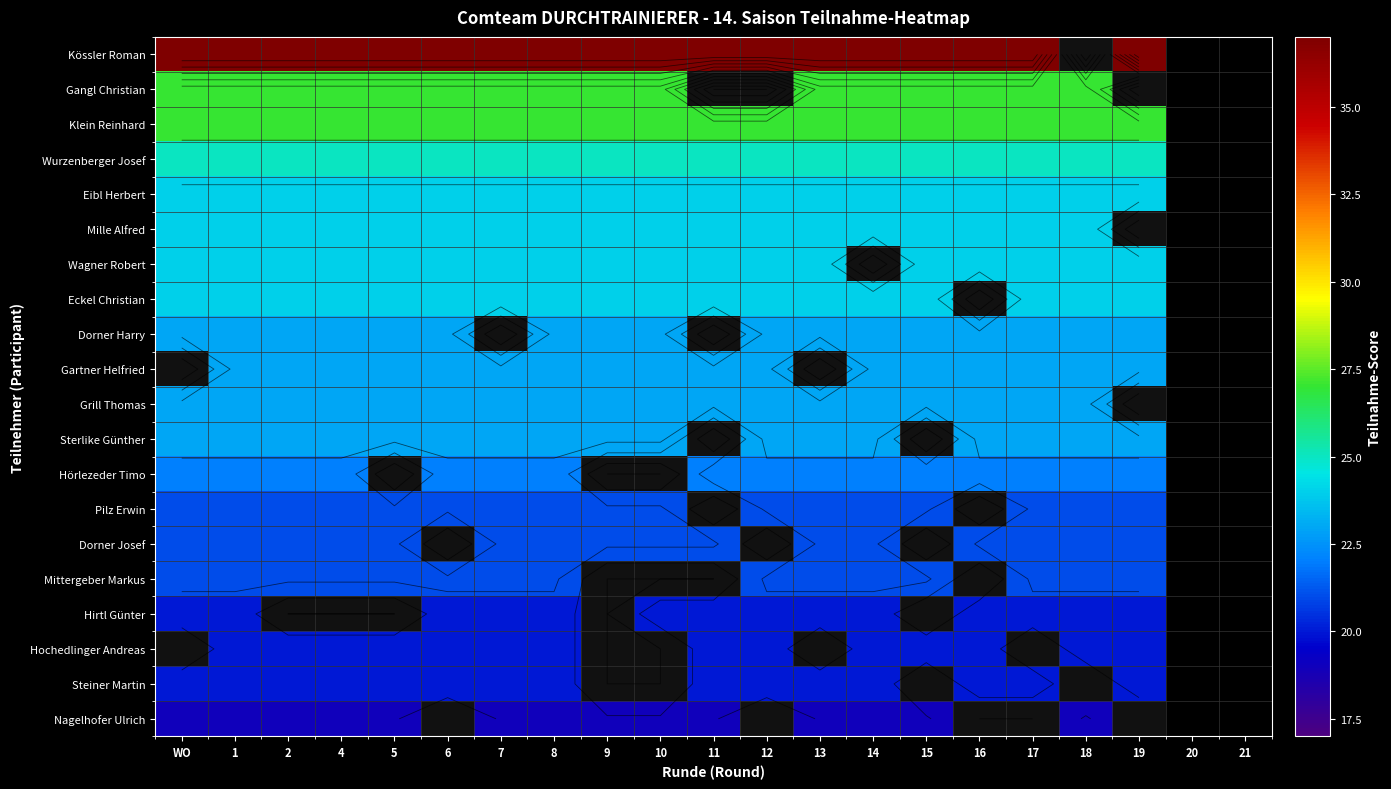

What is the spread (max minus min) of values at 12?

17.0